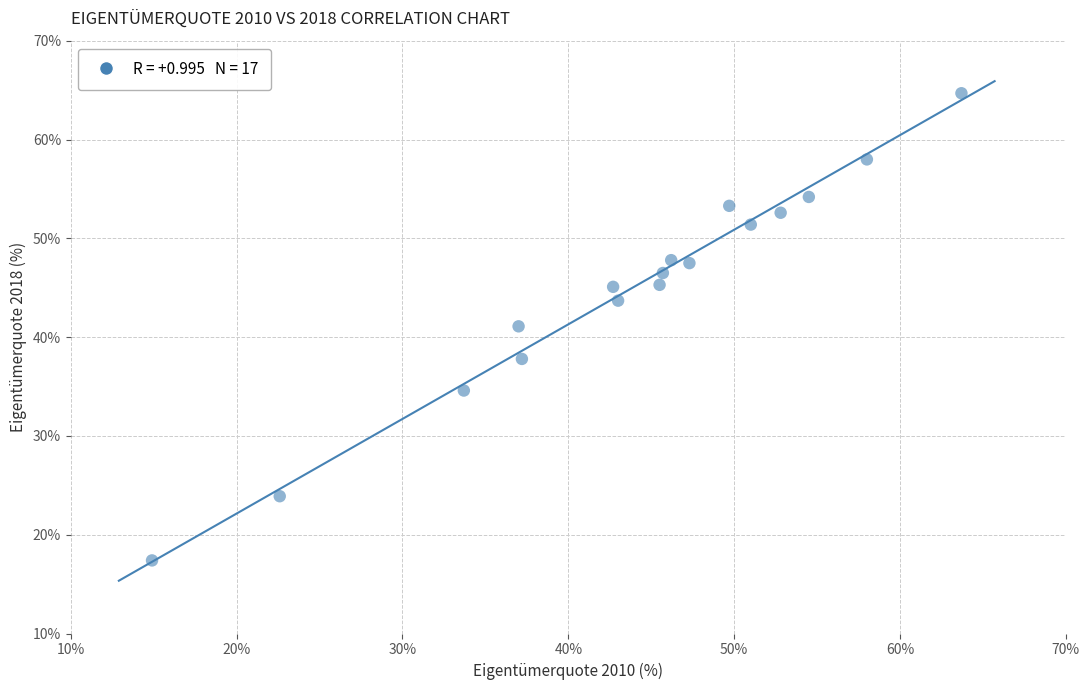

What is the range of X values (max minus min)?

48.8